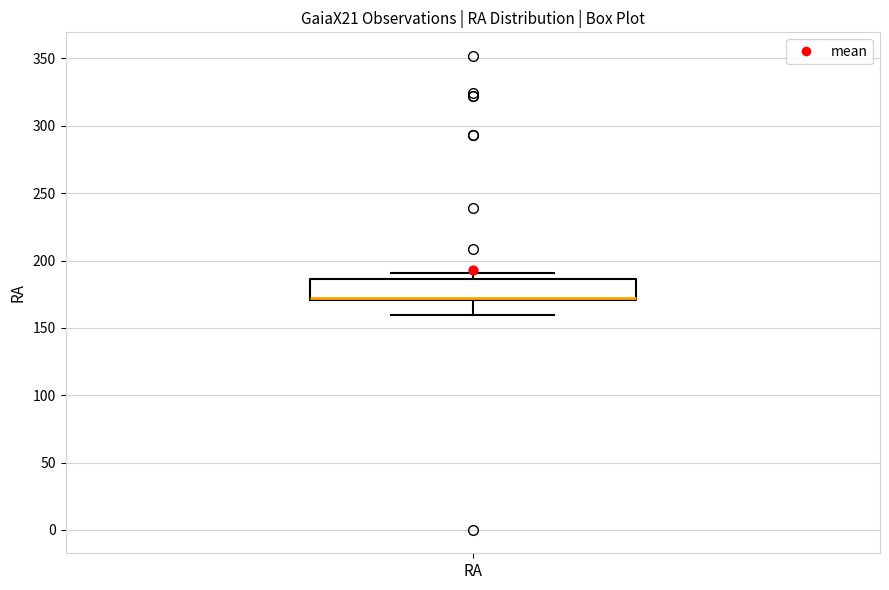

Read this box plot against the y-axis: the position of the median line, the range covered by the box, and the ends of both whiskers. The values are not printed on the chart, so give them approximately, as read against the axis.

median 170 (drawn on the box's lower edge), box 170 to 185, whiskers 160 to 190